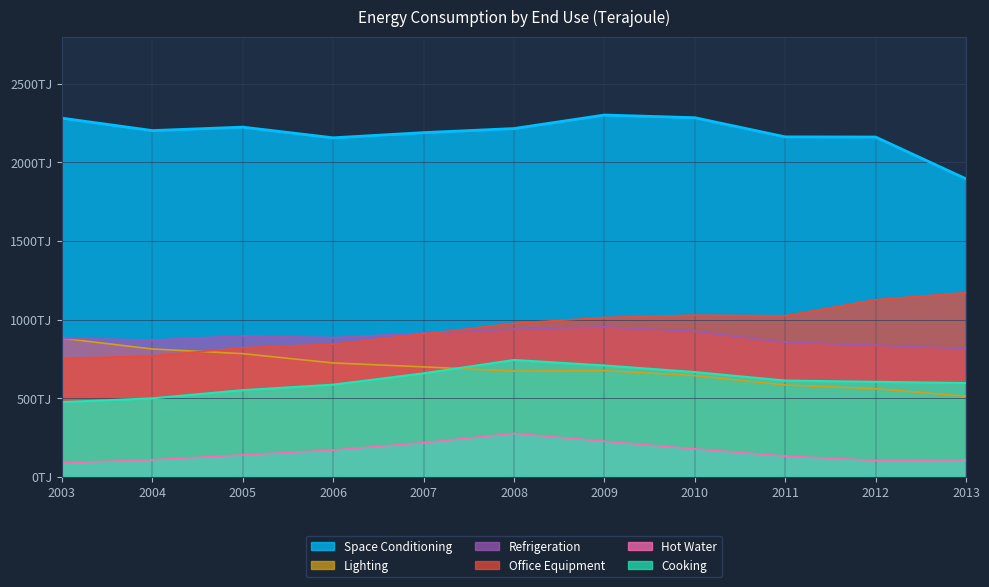

What is the total value across all series at 2004?

5265